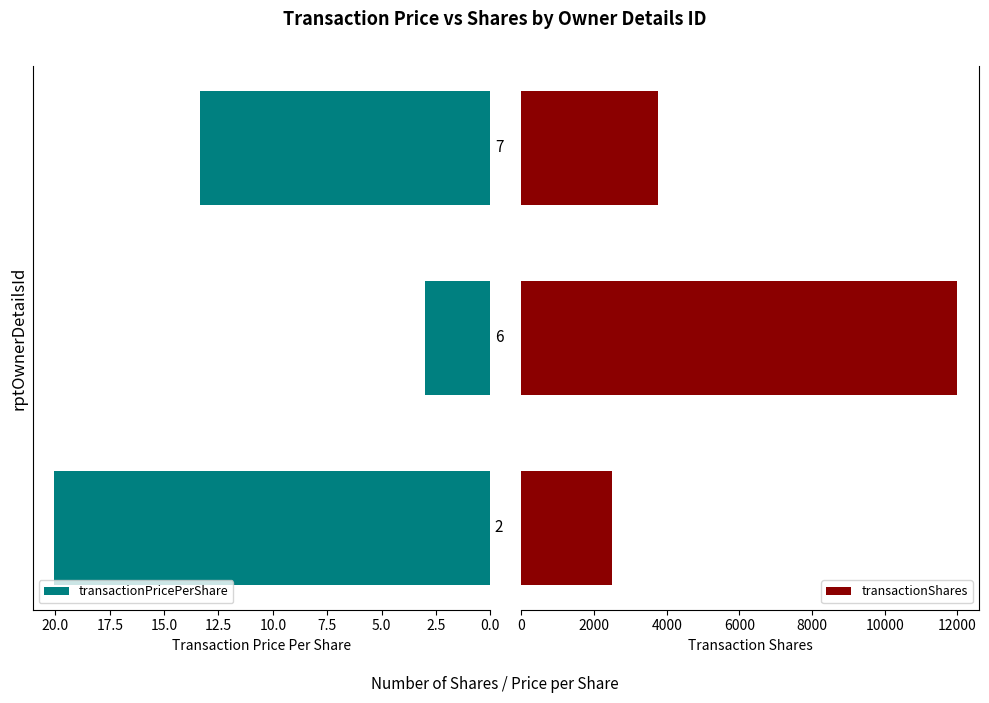

What is the value of the transactionShares bar at the 1st from the left?

2500.0